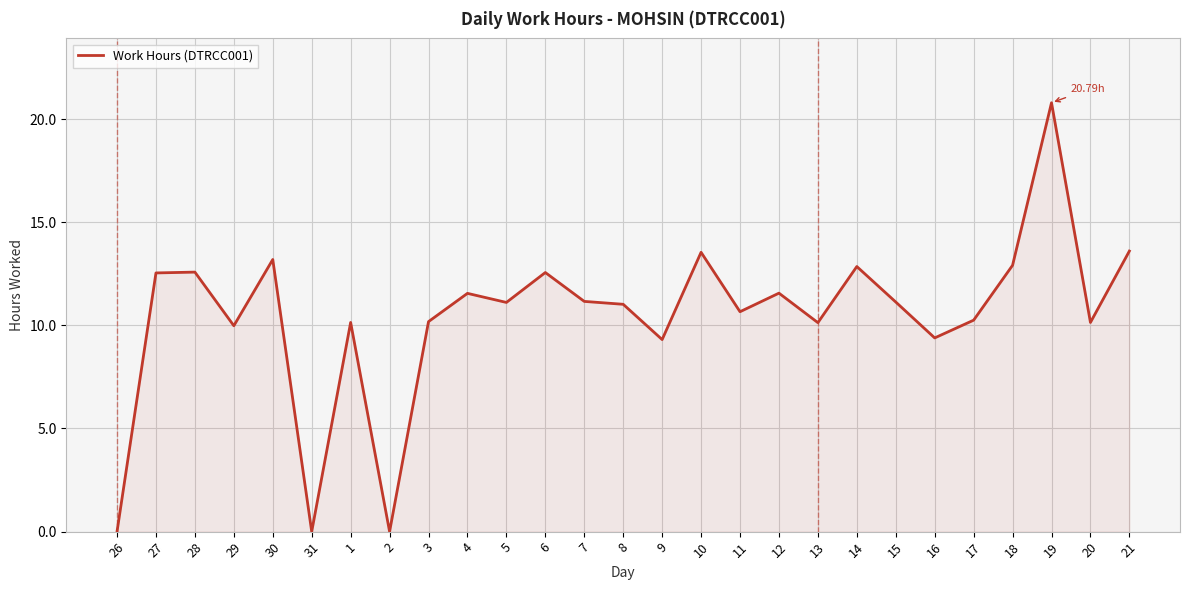

Between 8 and 4, which is larger?

4